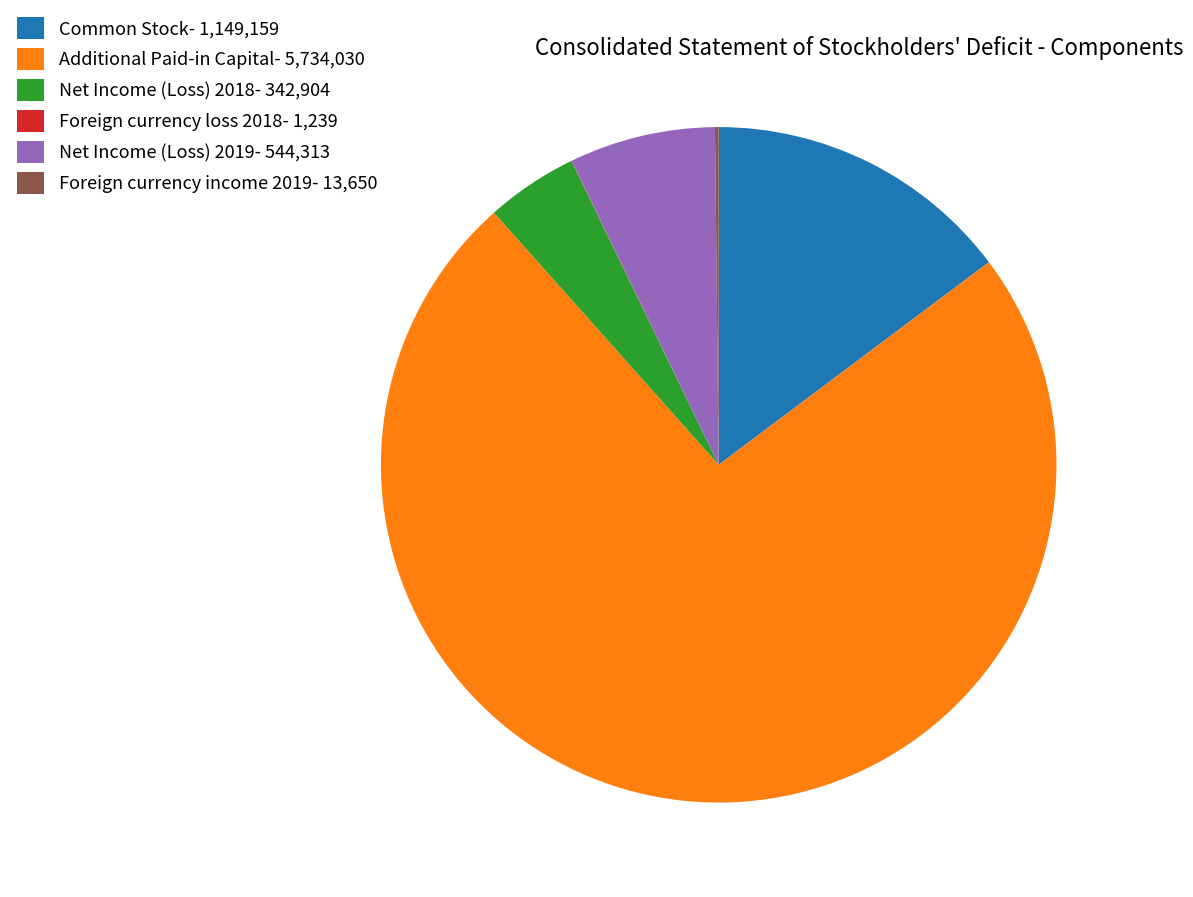

Between Net Income (Loss) 2019- 544,313 and Additional Paid-in Capital- 5,734,030, which is larger?

Additional Paid-in Capital- 5,734,030